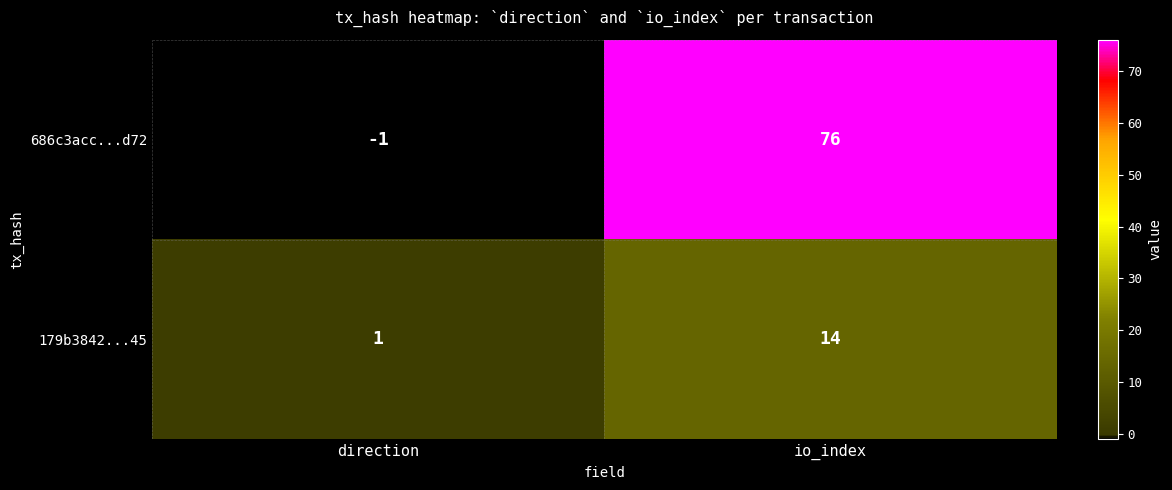

Reading right to left, transcribe all the data shown in this chart.

686c3acc...d72: io_index=76	direction=-1
179b3842...45: io_index=14	direction=1